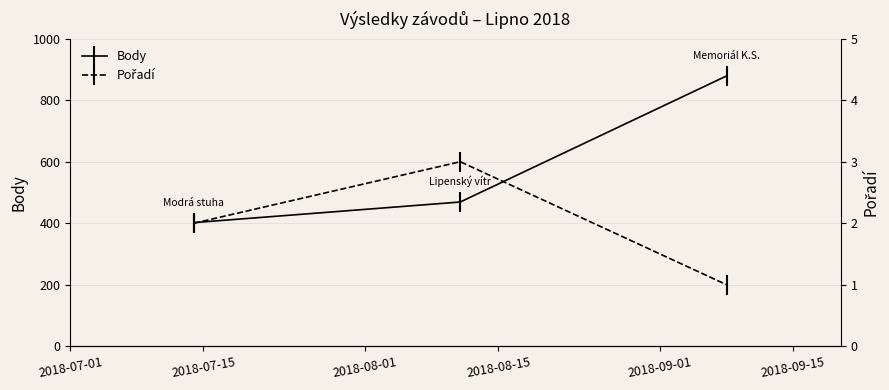

What is the value of the Body point at the 2nd from the left?

469